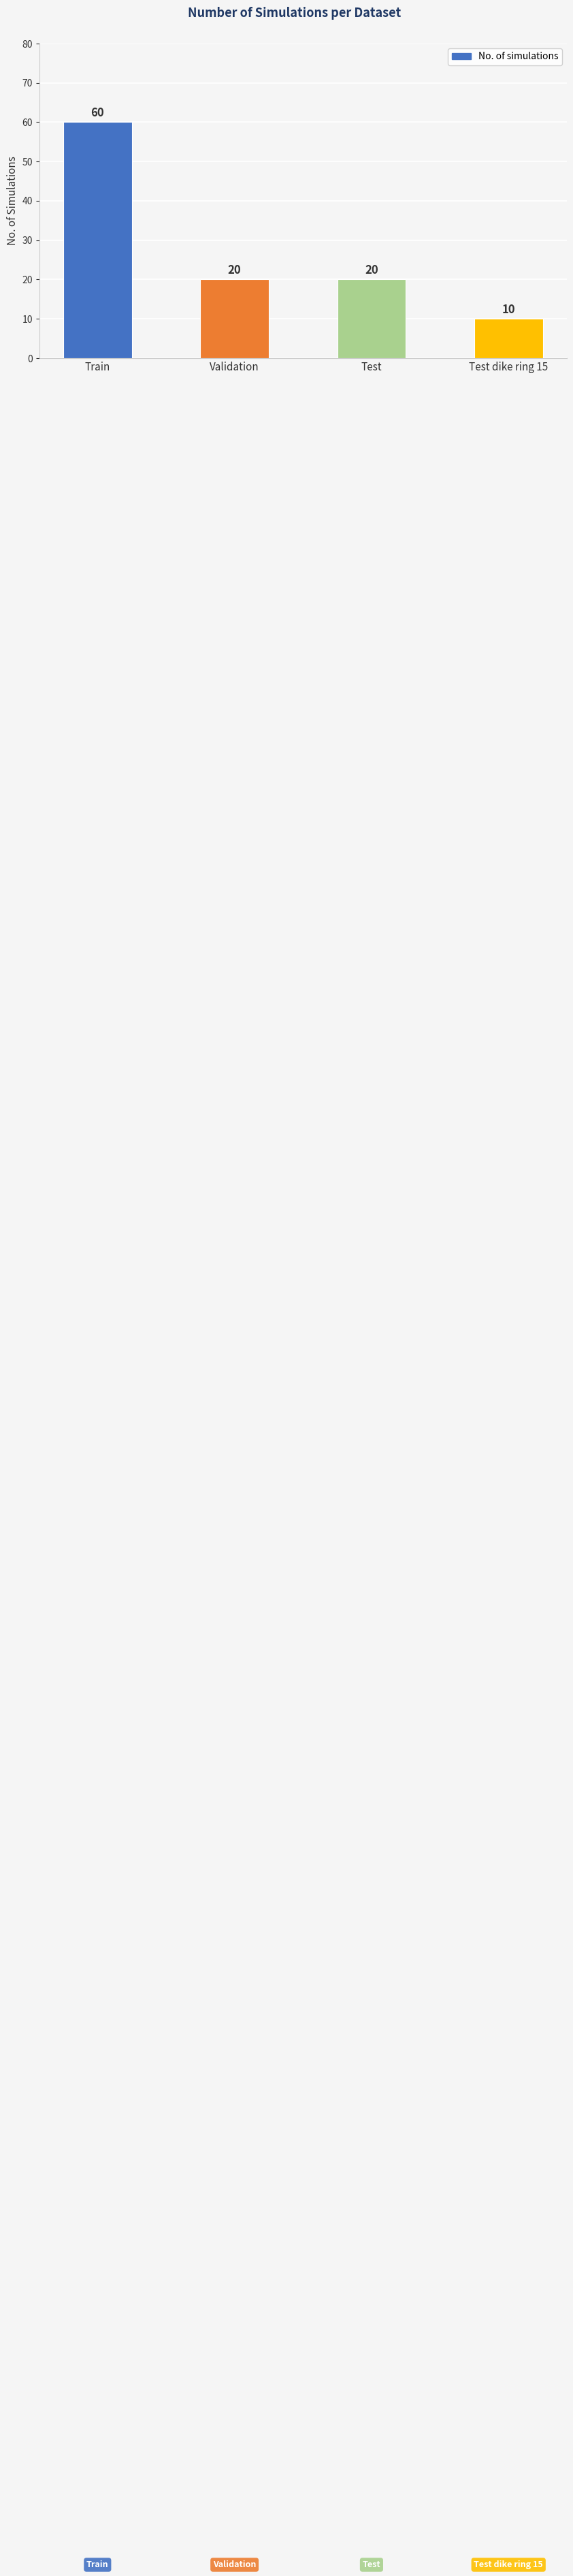

True or false: the data shows 20 at Validation.

True